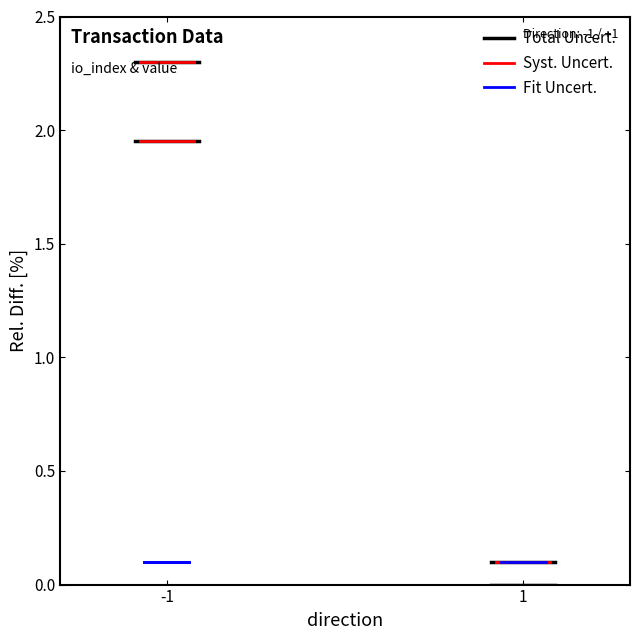

Does the chart display data point markers on the line(s)?

No